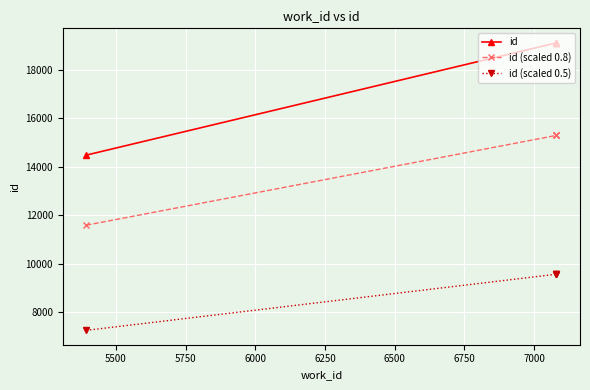

Which series has the largest range (max minus min)?

id